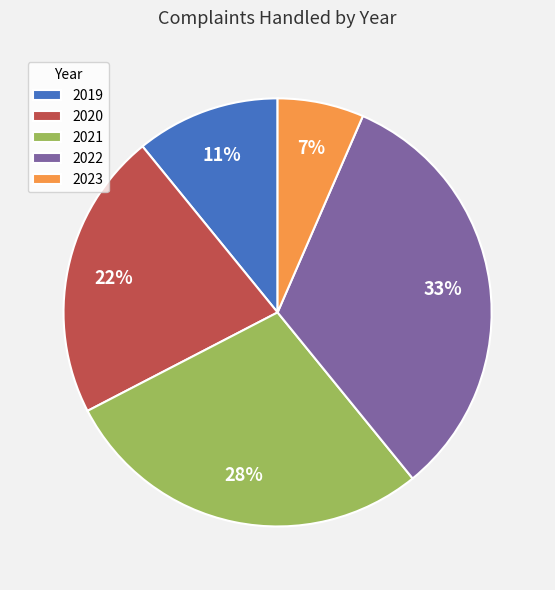

The 2022 slice represents 39% of the pie. True or false?

False